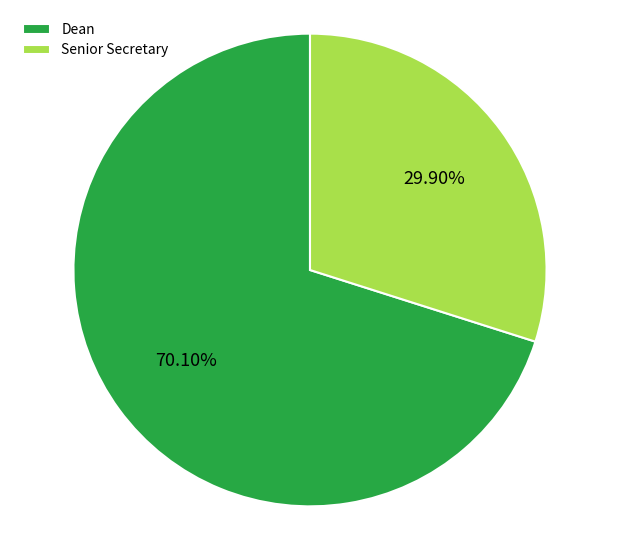

Rank the categories by value from highest to lowest.

Dean, Senior Secretary